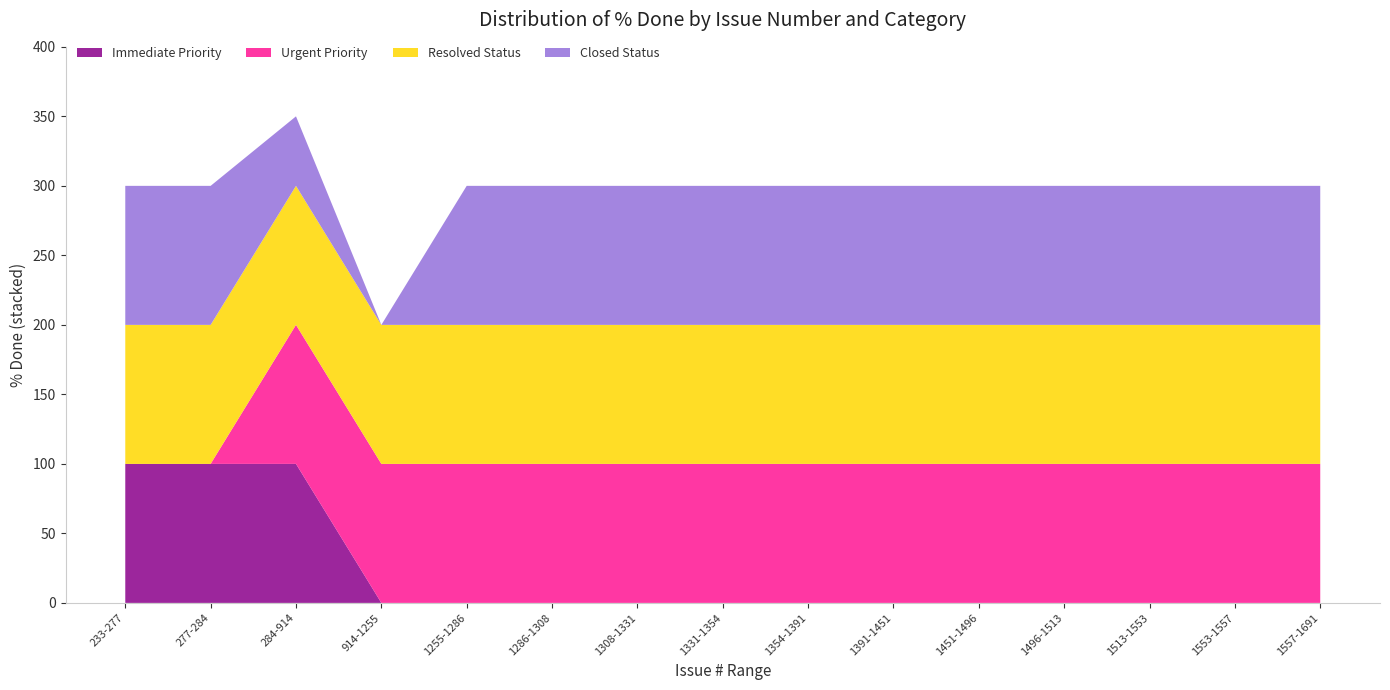

At which category is the sum across all series the highest?

284-914